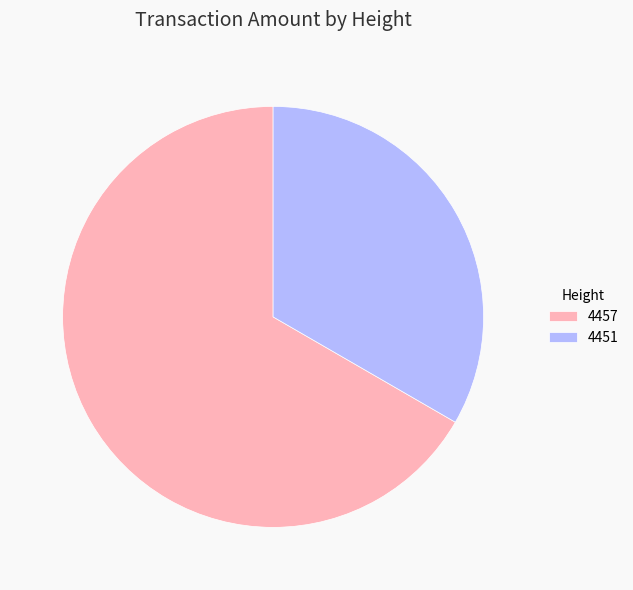

Rank the categories by value from highest to lowest.

4457, 4451